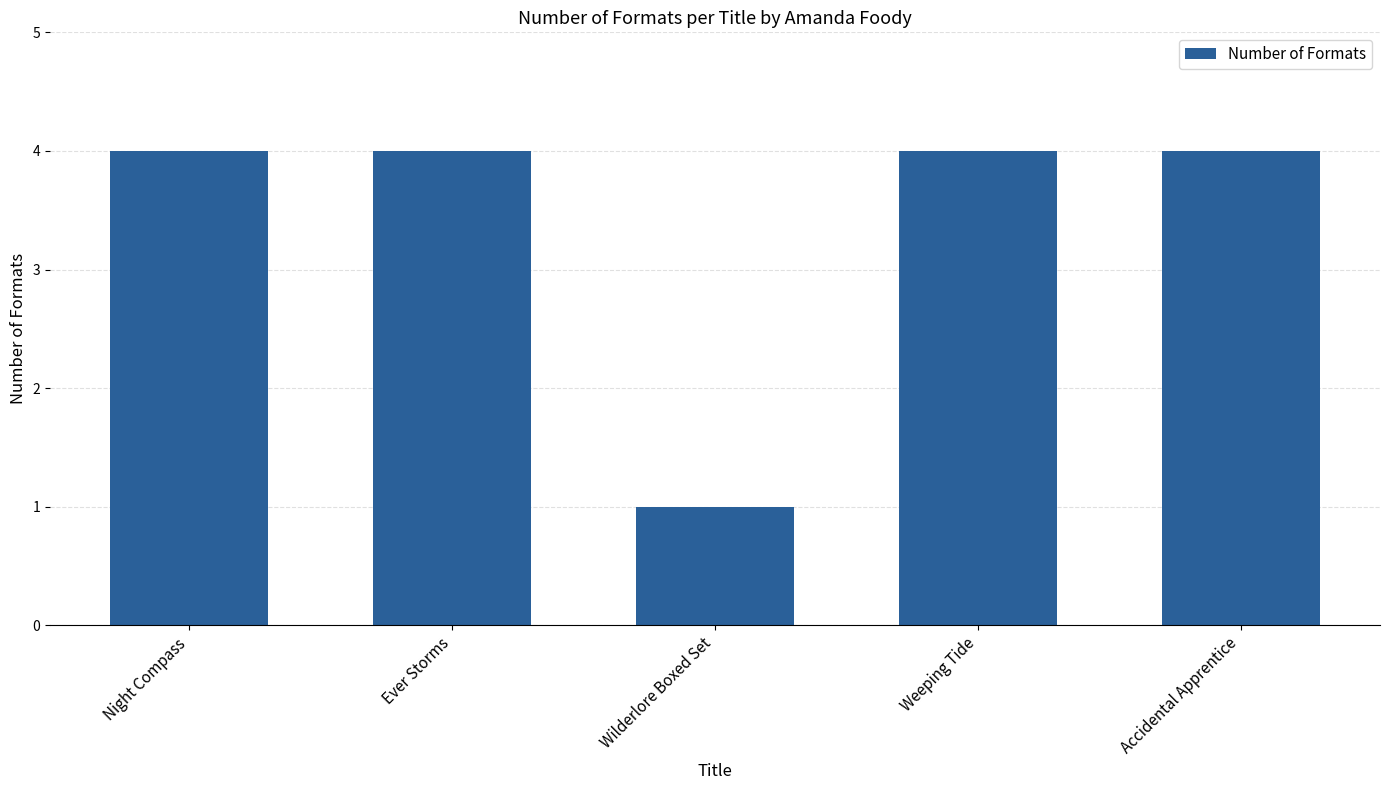

Which label corresponds to the smallest value in the chart?

Wilderlore Boxed Set